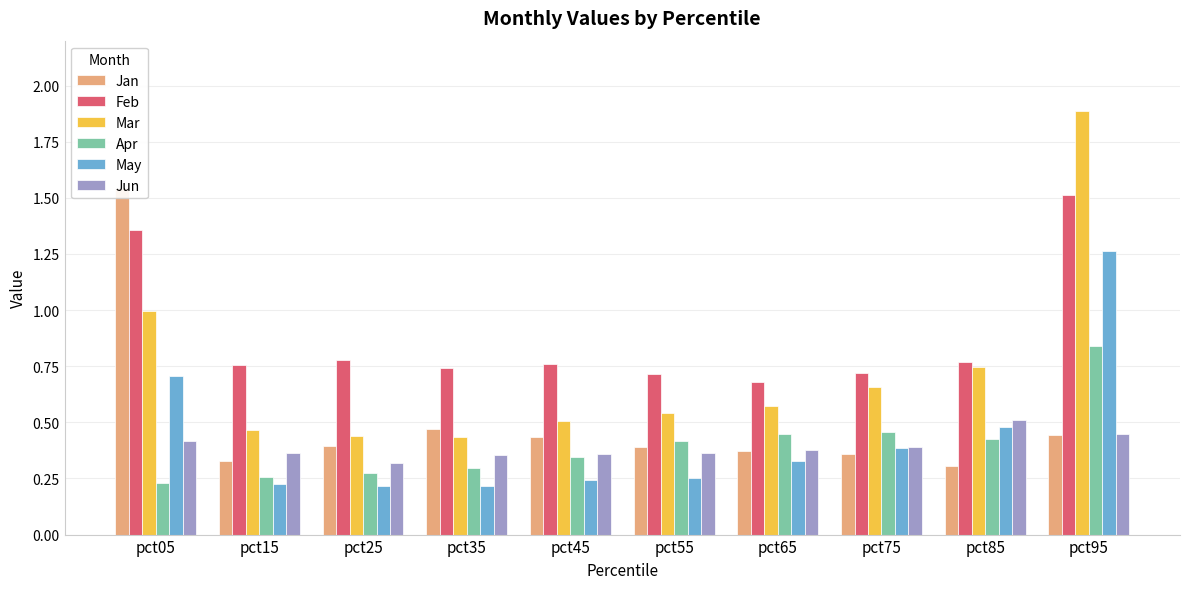

What are all the series names shown in the legend?

Jan, Feb, Mar, Apr, May, Jun